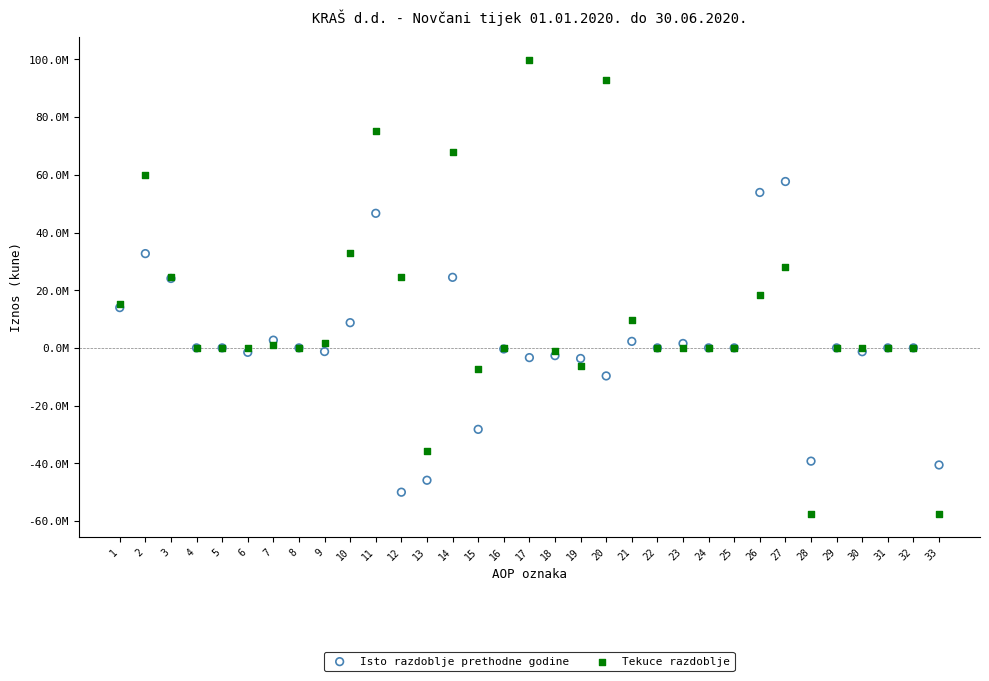

Which series has the largest Y range (max minus min)?

Tekuce razdoblje